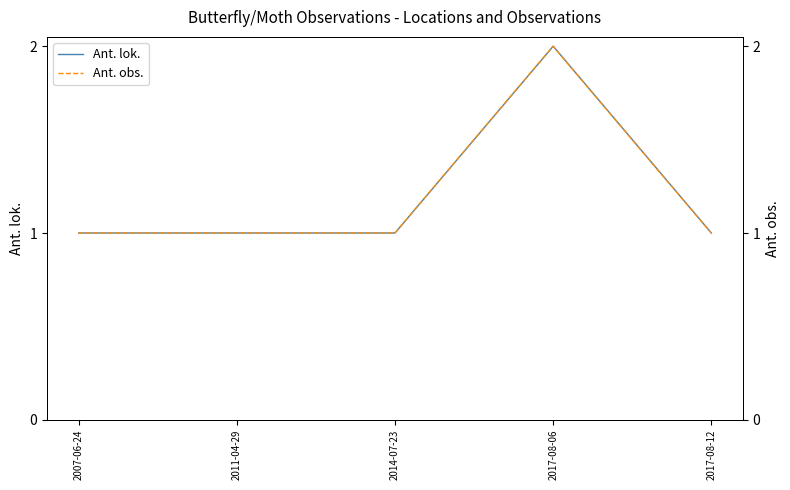

Where is the first local maximum for Ant. lok.?

2017-08-06